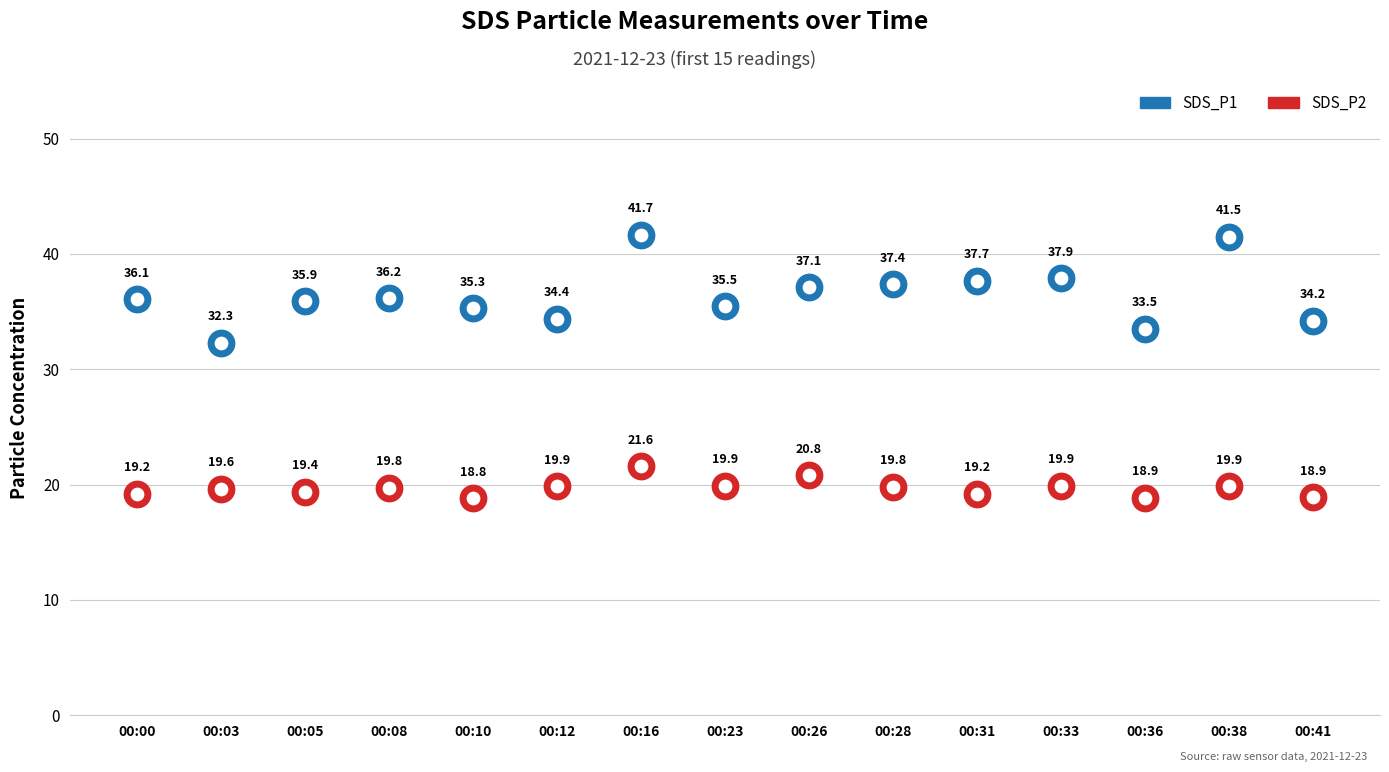

Which series has the widest spread of Y values?

SDS_P1